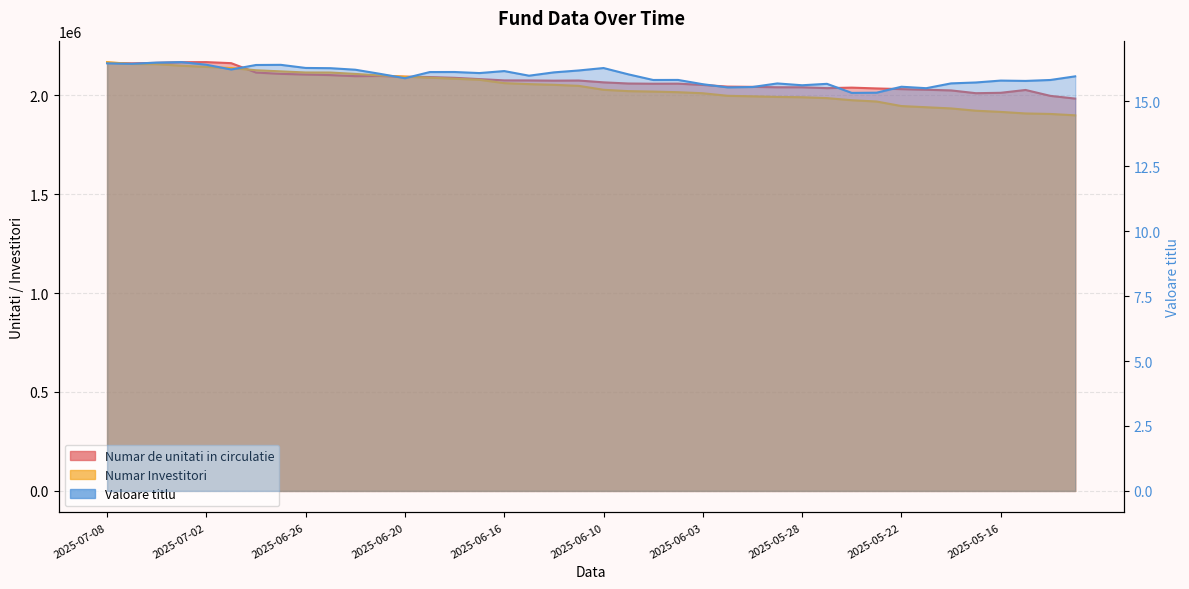

How many lines are shown in the chart?

3